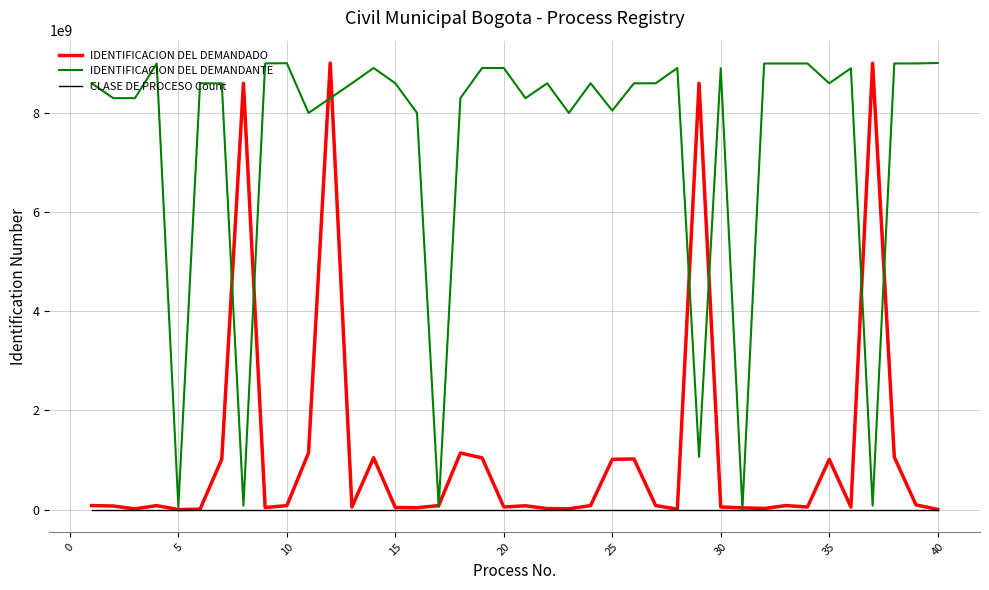

What is the maximum value shown in the chart?

9009776291